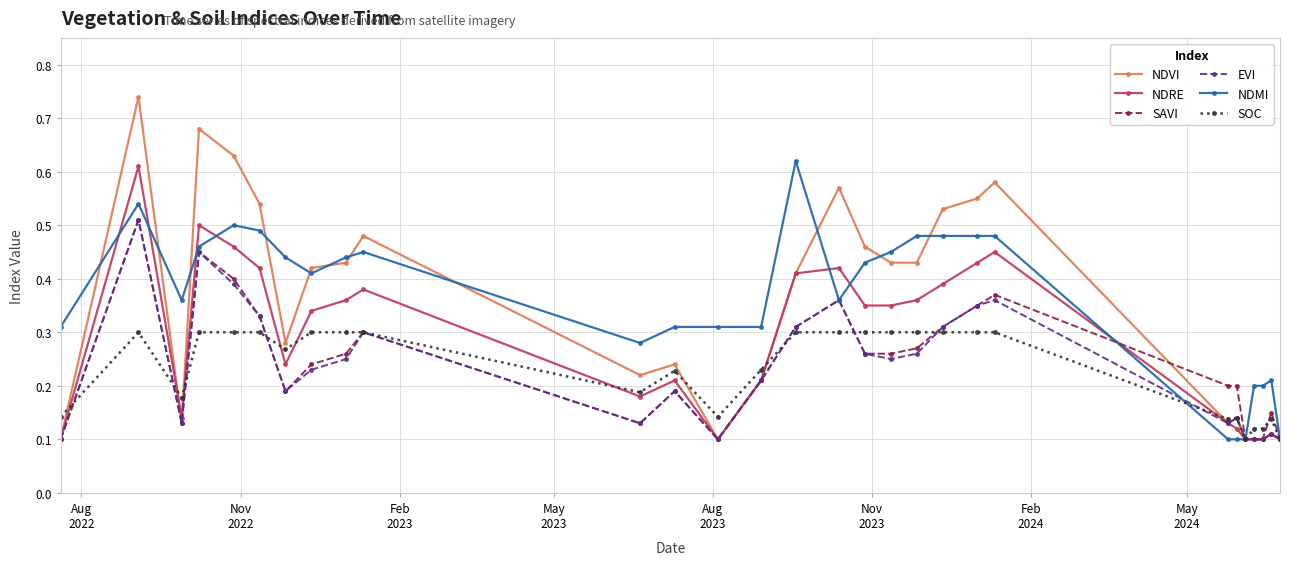

Which series has the widest spread of values?

NDVI